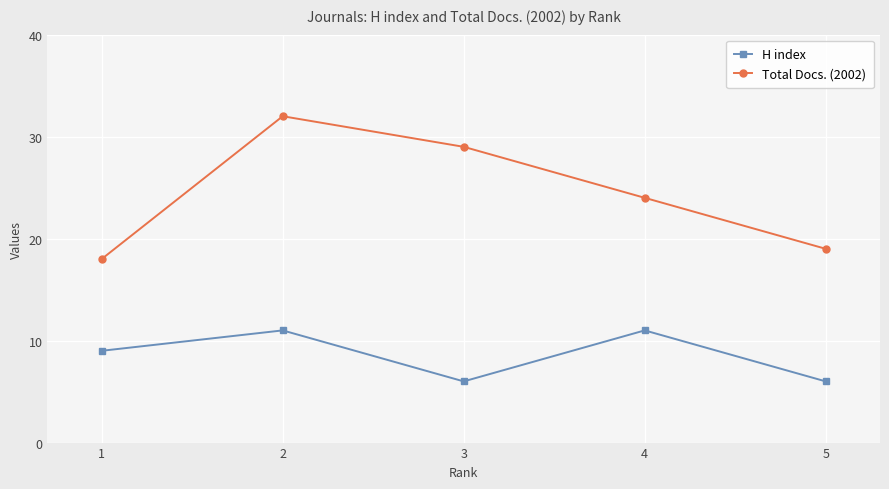

List the series in order of their peak value, lowest first.

H index, Total Docs. (2002)